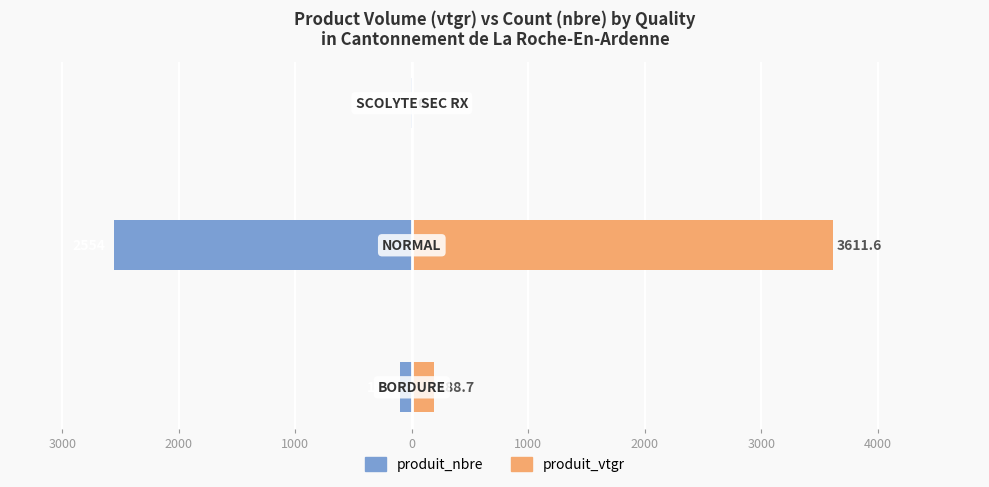

Between 3000 and 2000, which series saw the biggest shift?

produit_vtgr